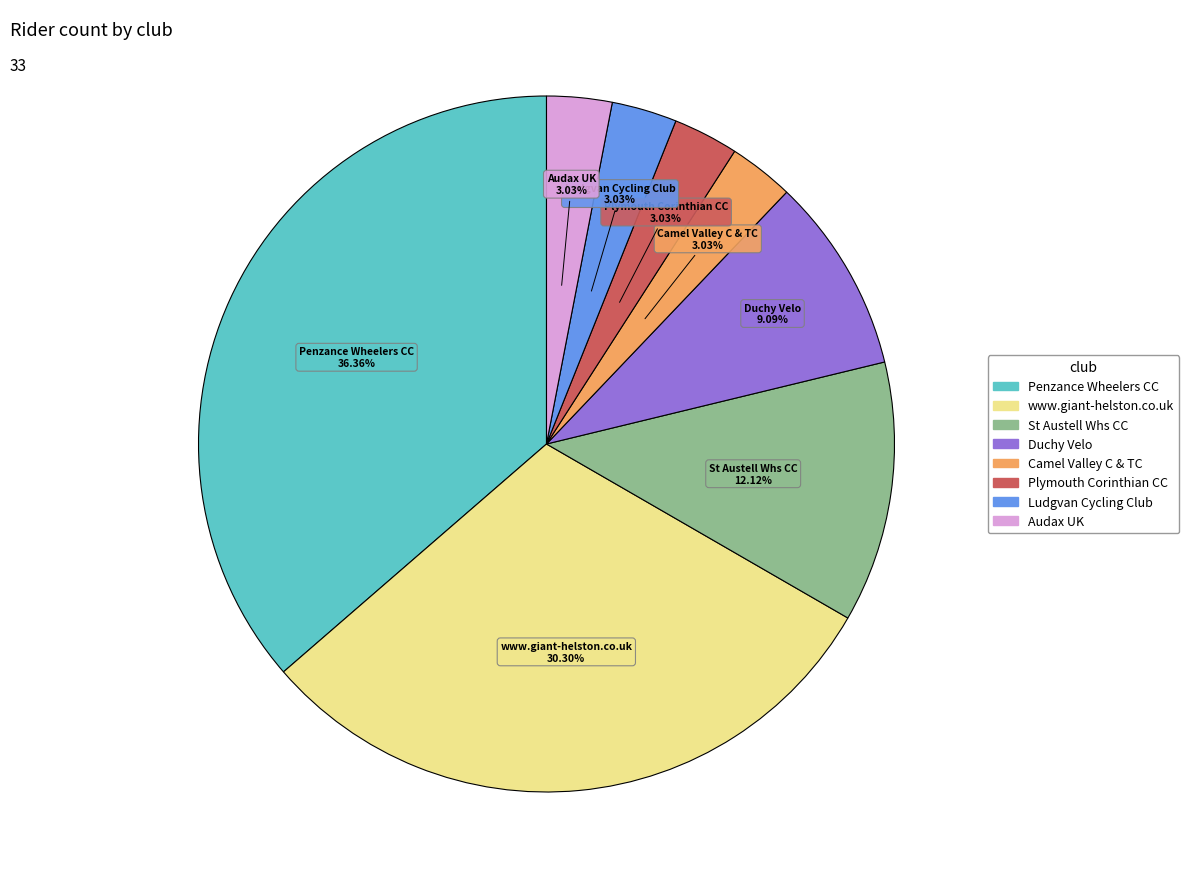

Is it true that Penzance Wheelers CC is 25% of the pie?

False